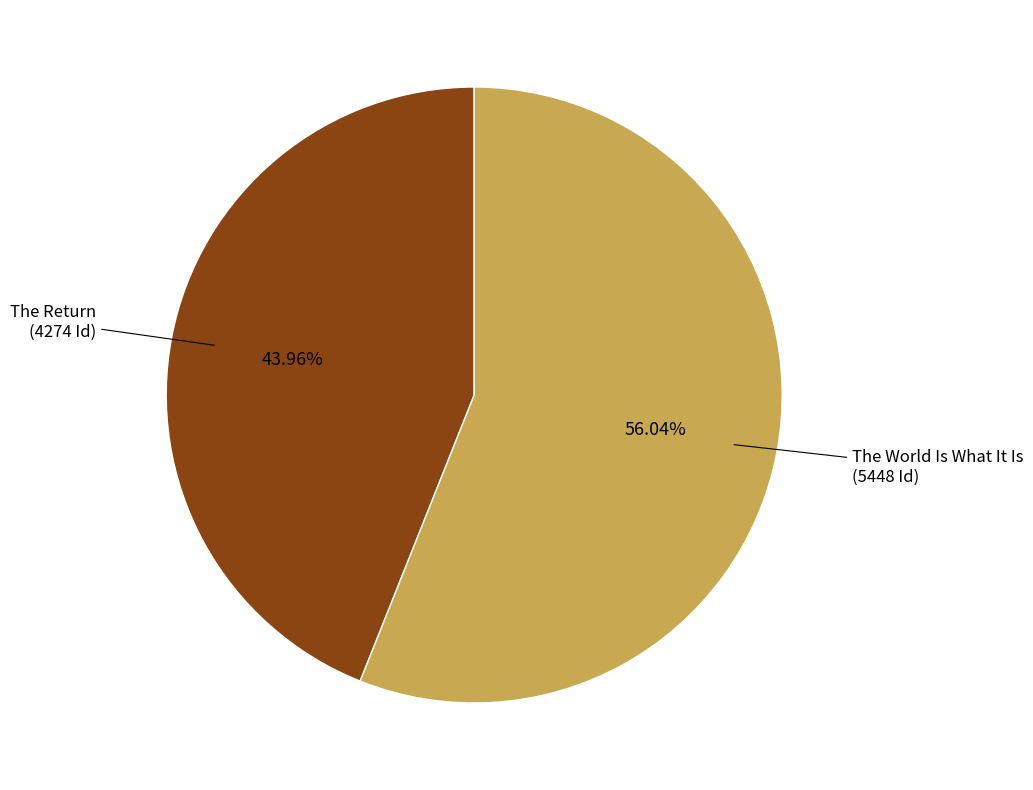

Which category has the smallest portion of the pie?

The Return (Hisham Matar)